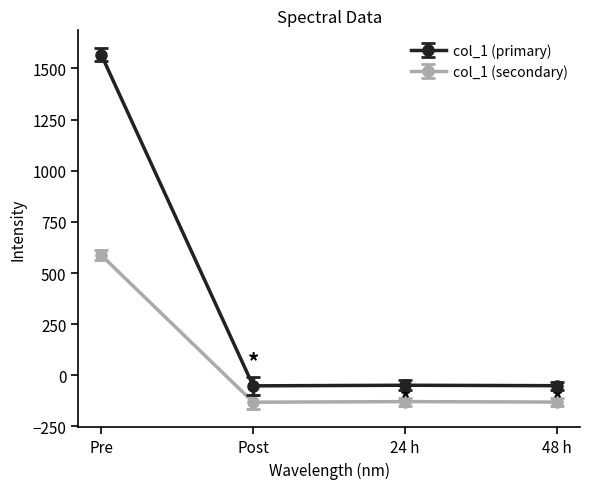

What is the sum of all col_1 (primary) values?

1417.4